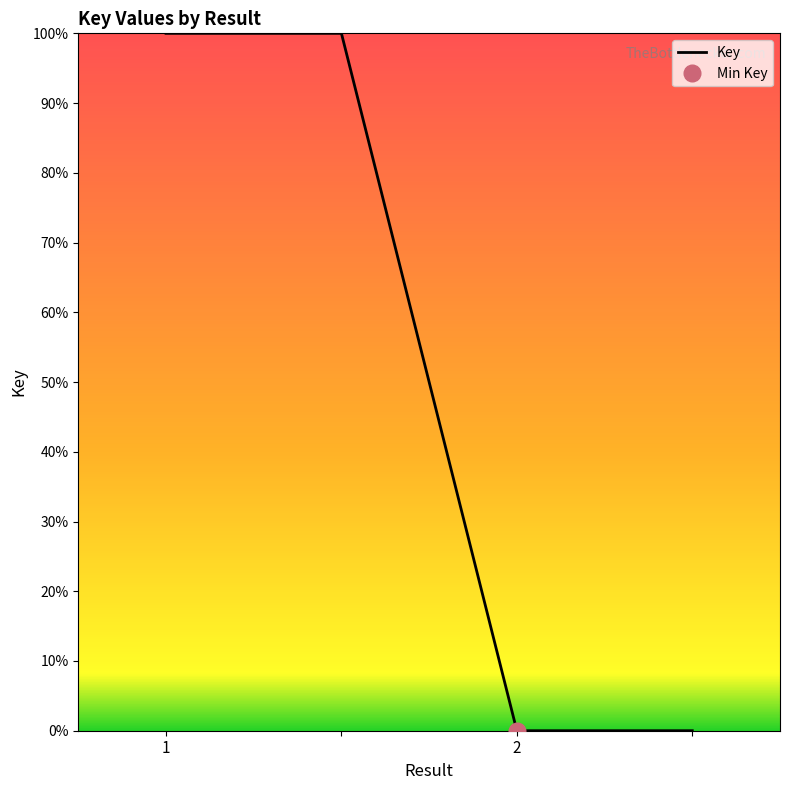

Reading left to right, what are all the values shown in this chart?

1=100	=100	2=0	=0